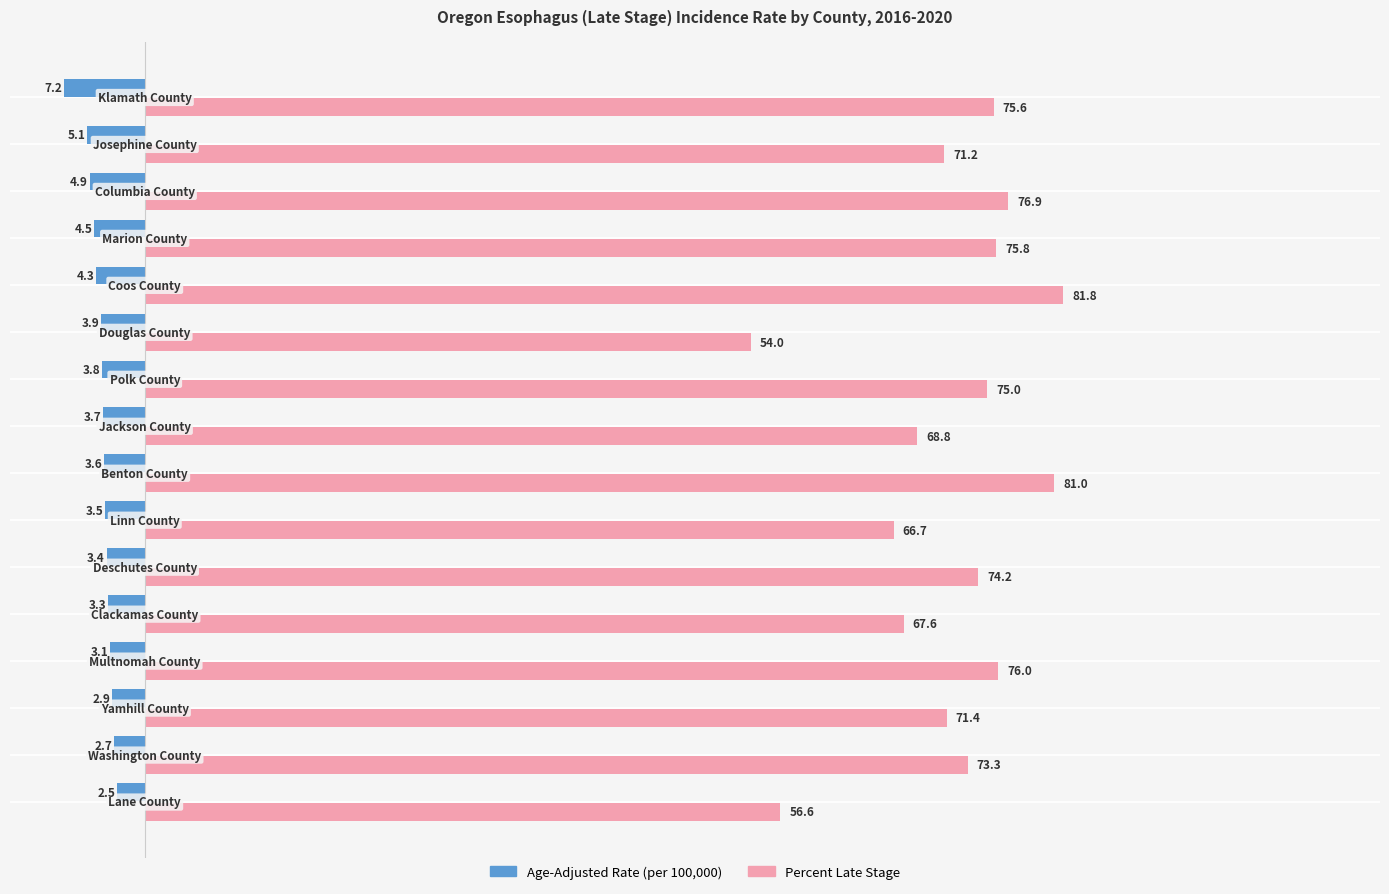

What is the maximum value shown in the chart?

81.8